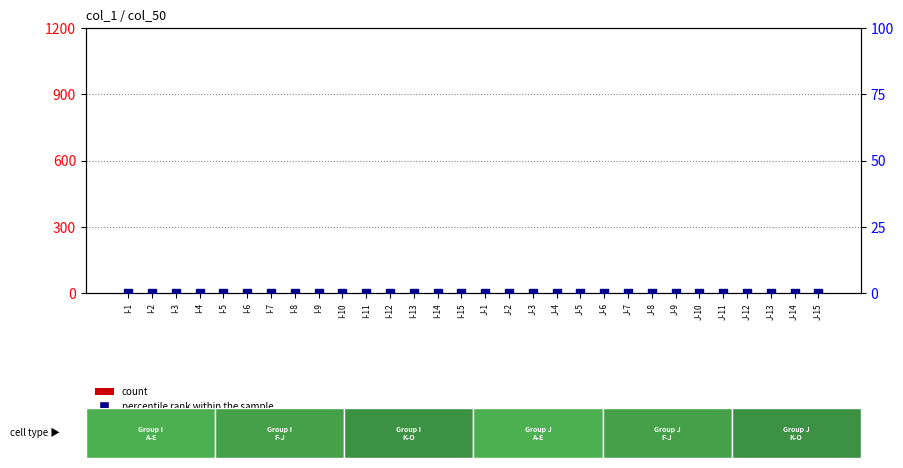

Which series contains the lowest Y value?

percentile rank within the sample